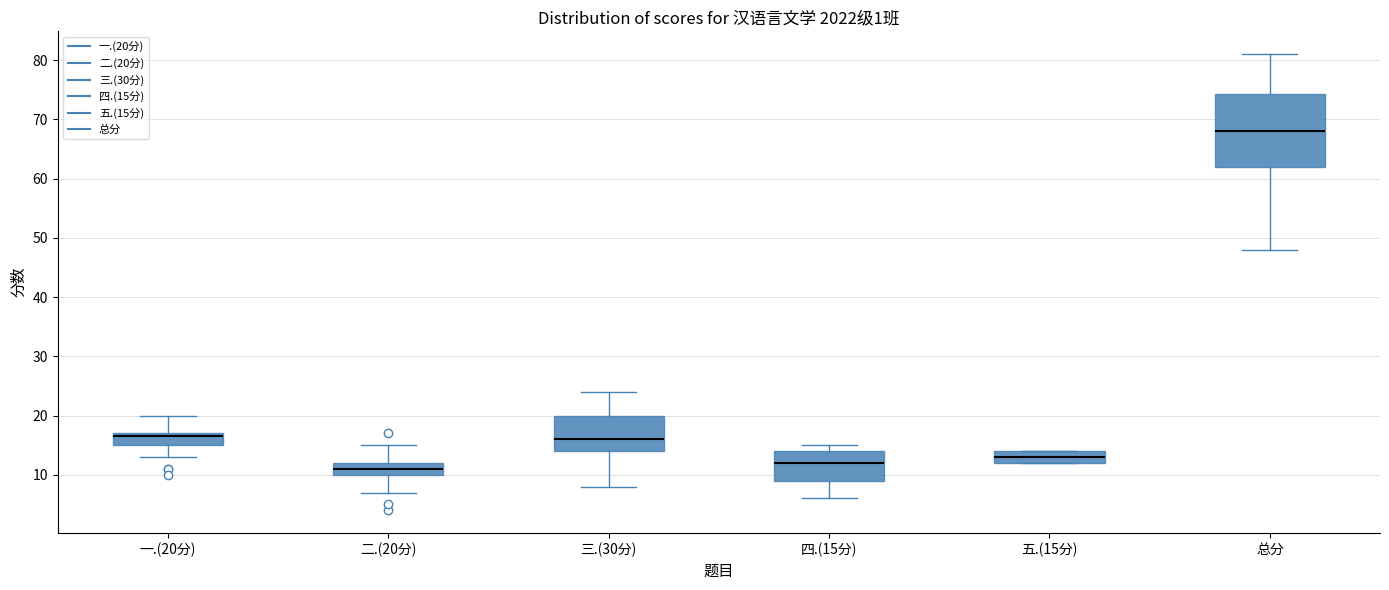

Reading left to right, read every box against the y-axis: the position of its median line, the range the box covers, and the ends of its whiskers. The values are not printed on the chart, so give them approximately, as read against the axis.

一.(20分): median 17 (just below the box's upper edge), box 15 to 17, whiskers 13 to 20
二.(20分): median 11, box 10 to 12, whiskers 7 to 15
三.(30分): median 16, box 14 to 20, whiskers 8 to 24
四.(15分): median 12, box 9 to 14, whiskers 6 to 15
五.(15分): median 13, box 12 to 14, whiskers 12 to 14
总分: median 68, box 62 to 74, whiskers 48 to 81